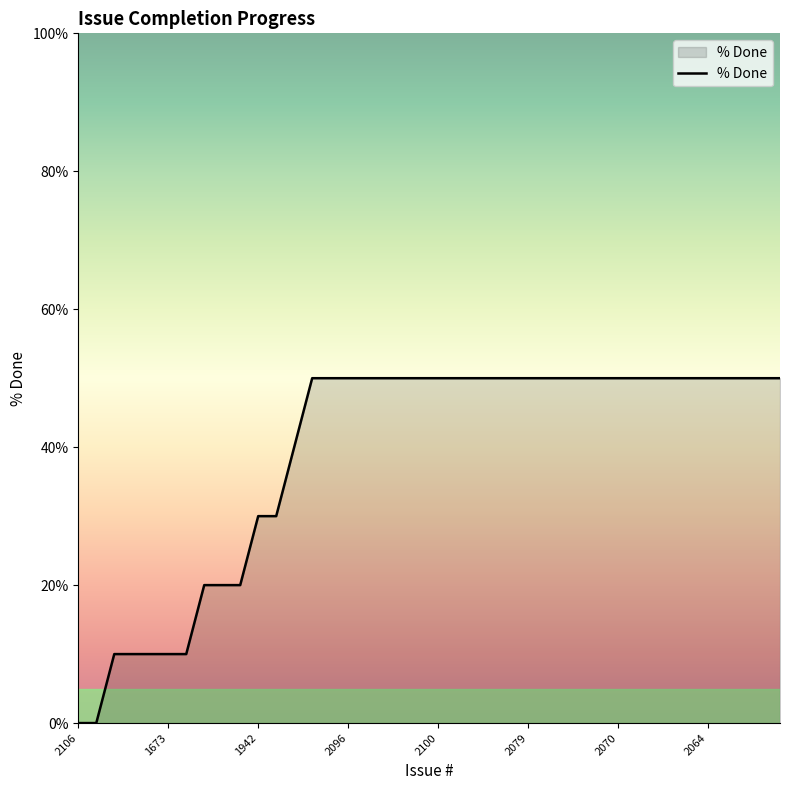

Reading left to right, transcribe all the data shown in this chart.

0	0	10	10	10	10	10	20	20	20	30	30	40	50	50	50	50	50	50	50	50	50	50	50	50	50	50	50	50	50	50	50	50	50	50	50	50	50	50	50